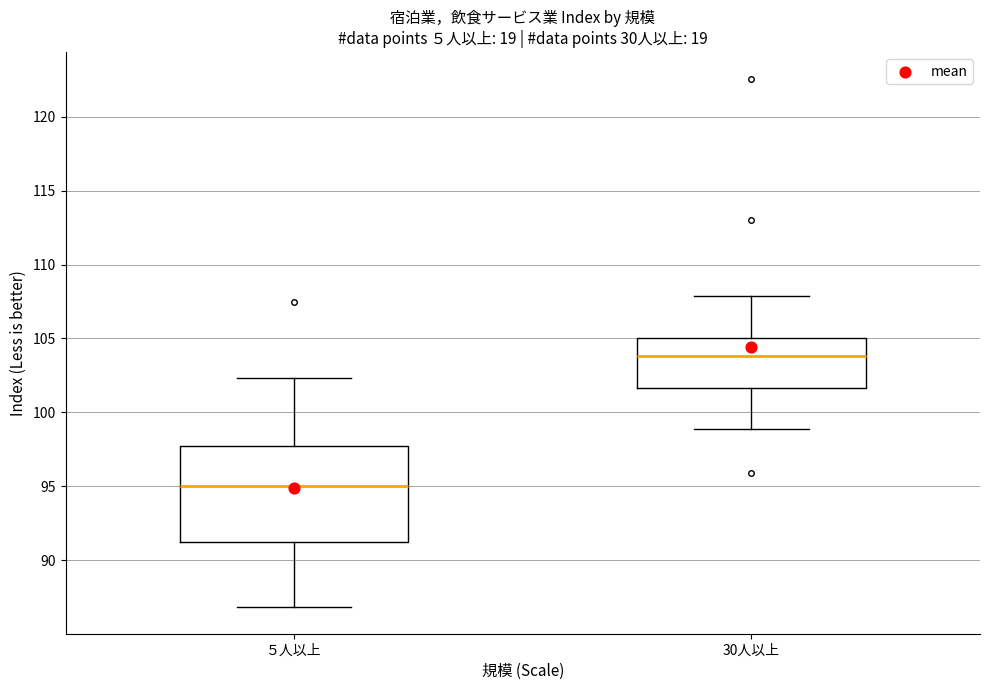

Comparing the boxes themselves (not the whiskers), which one is the tallest?

５人以上